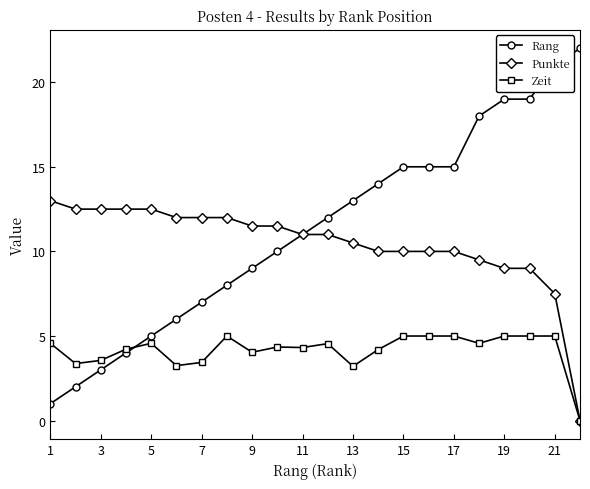

Which series has the widest spread of values?

Rang